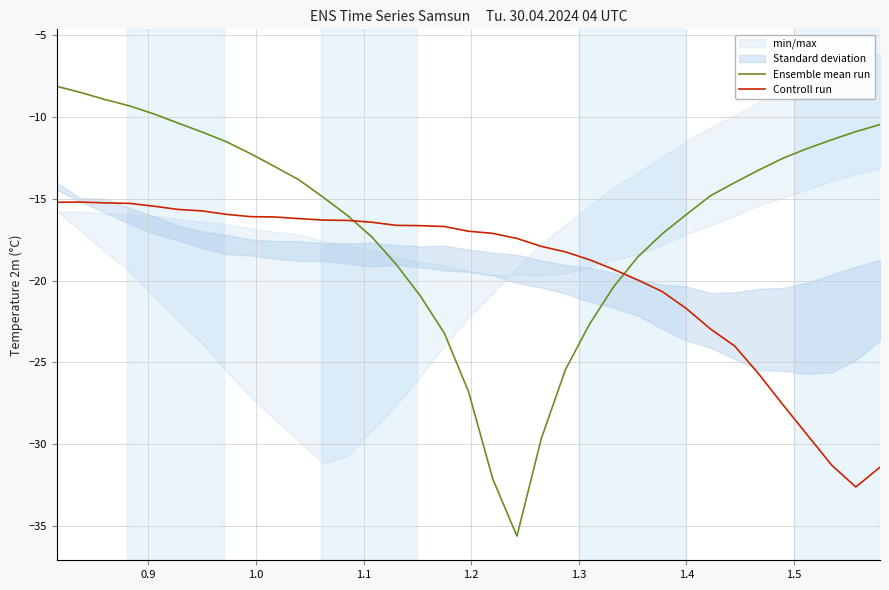

What is the minimum value for Ensemble mean run?

-35.6